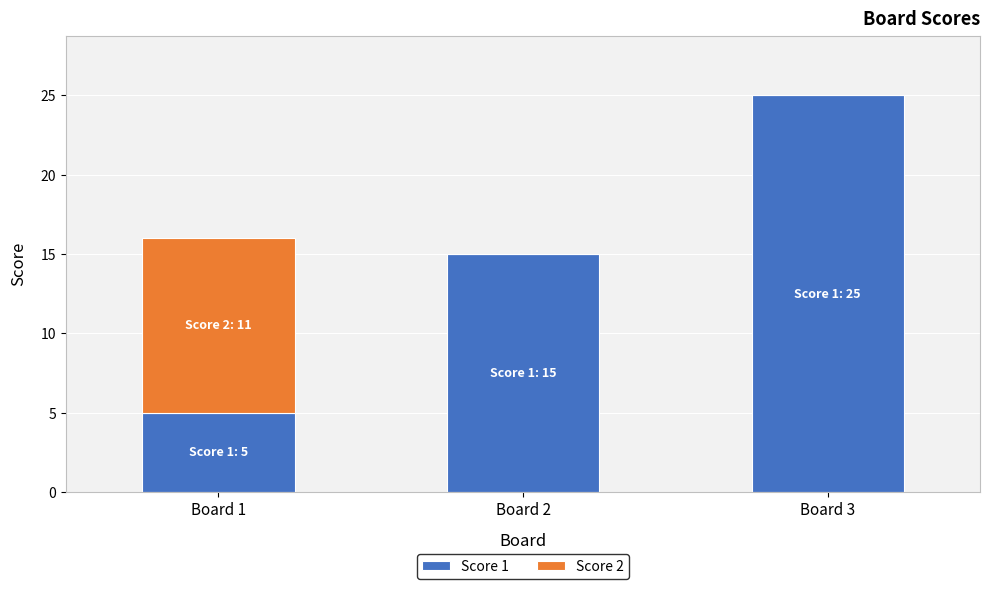

True or false: Score 1 has a value of 34 at Board 3.

False